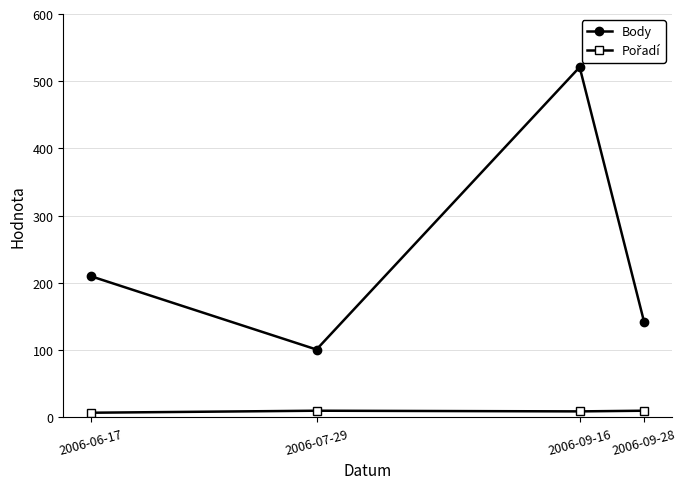

How many data points does each series have?

4